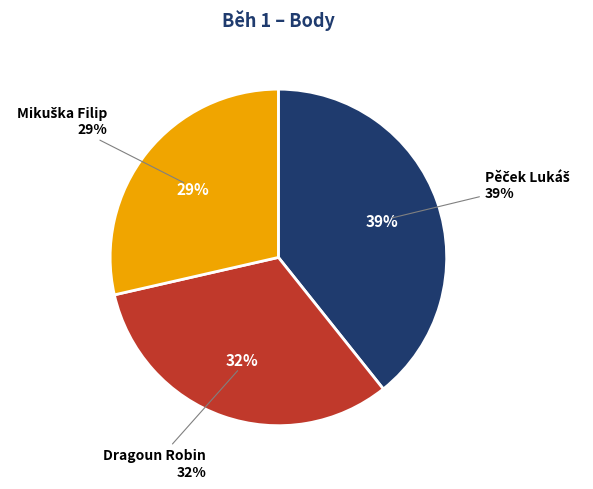

Is Dragoun Robin the majority of the pie?

No